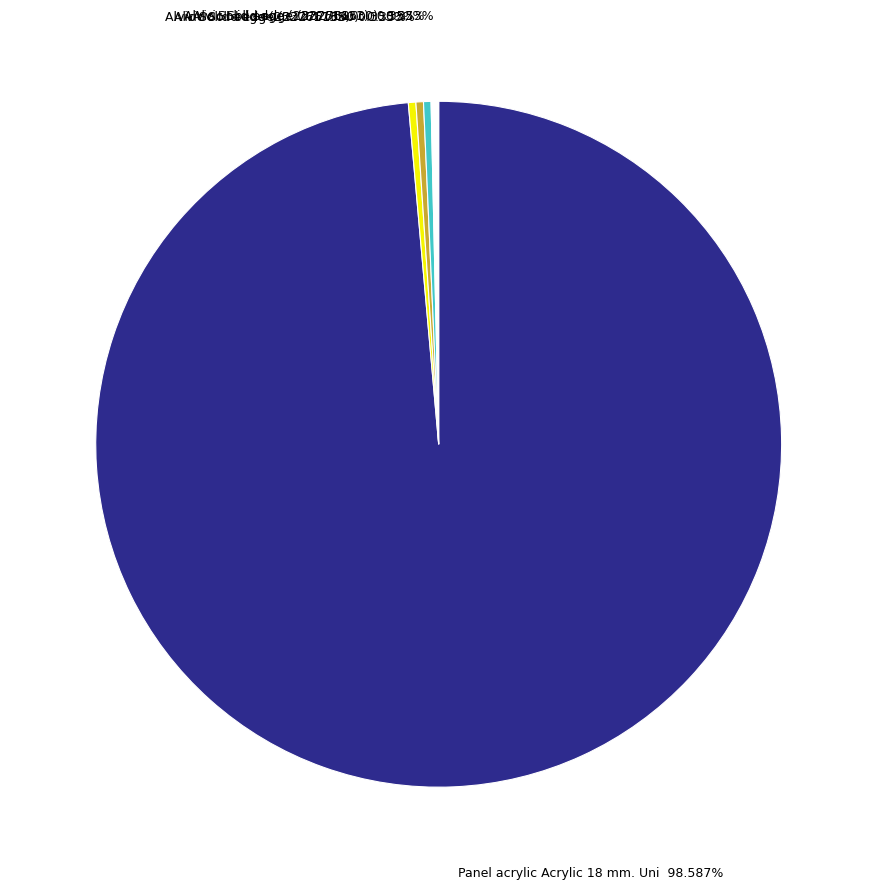

How many slices are in this pie chart?

5